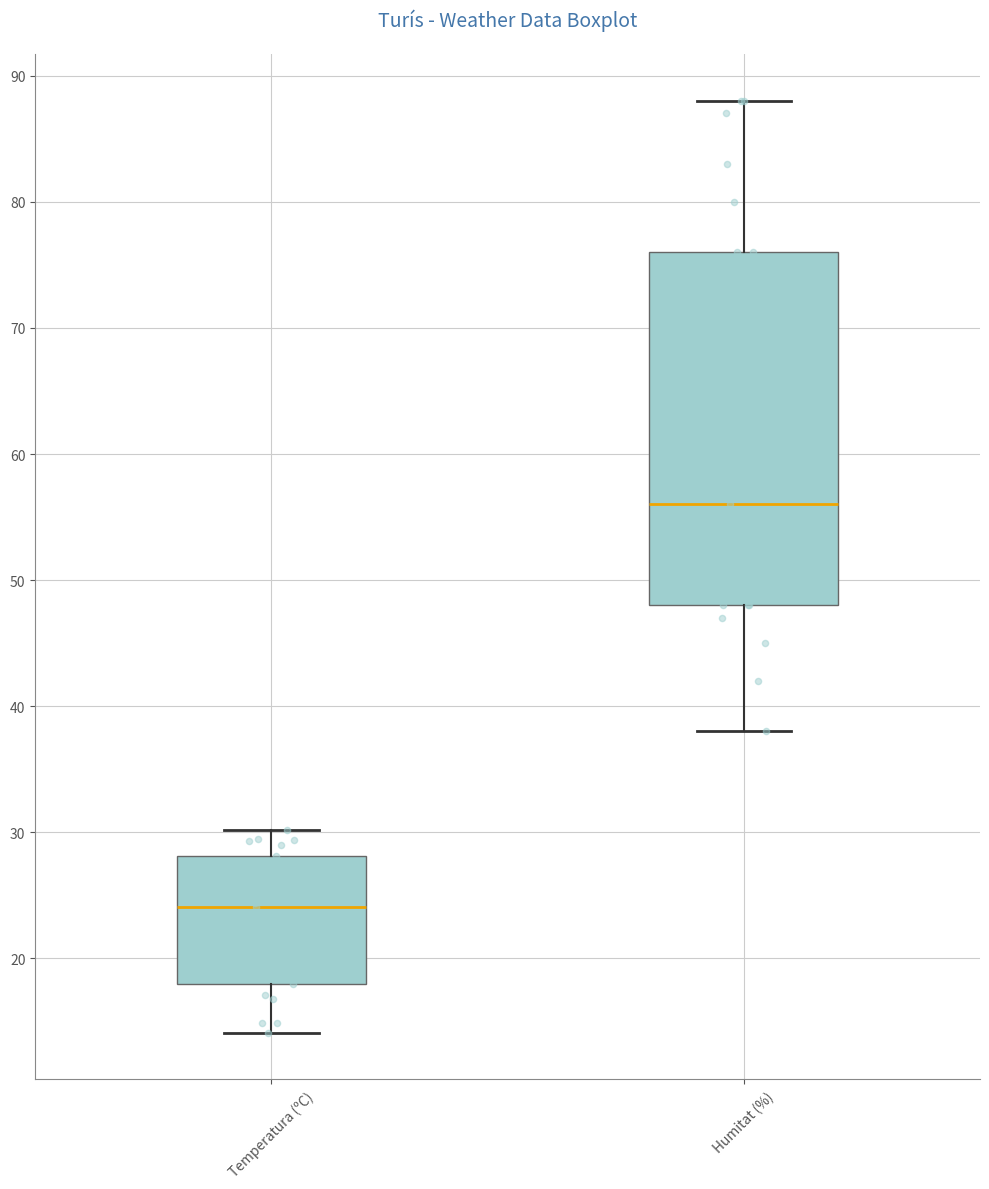

Where is the lower edge of the box for Temperatura (ºC) on the y-axis? The values are not printed on the chart, so give them approximately, as read against the axis.

18